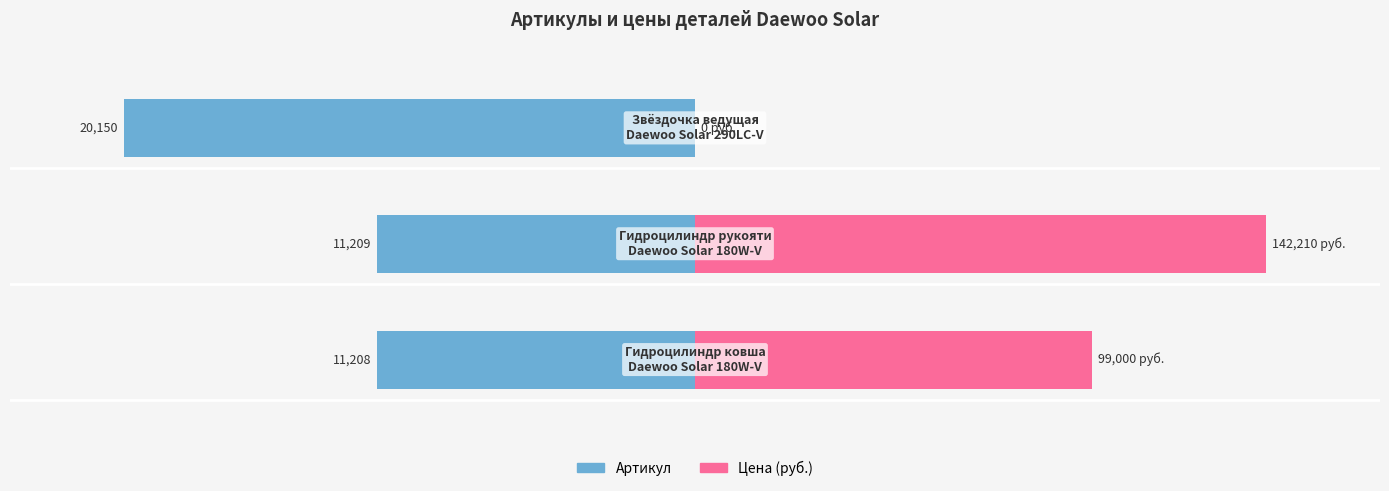

What are all the series names shown in the legend?

Артикул, Цена (руб.)